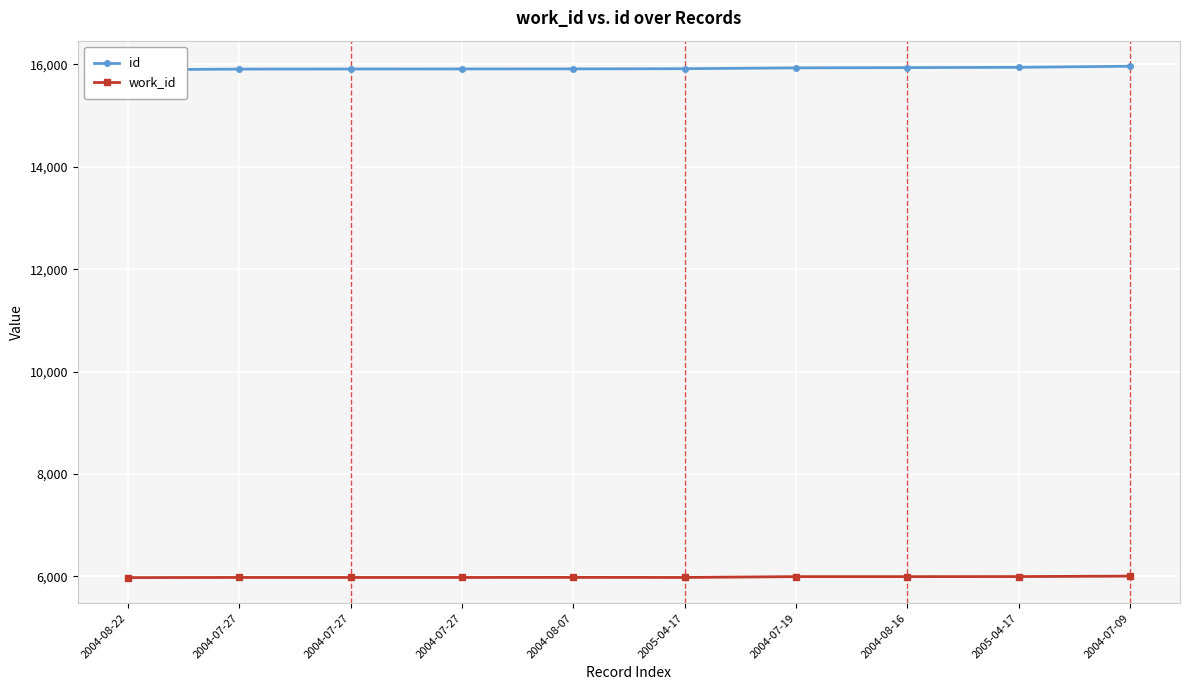

What is the label of the 7th point from the left?

2004-07-19